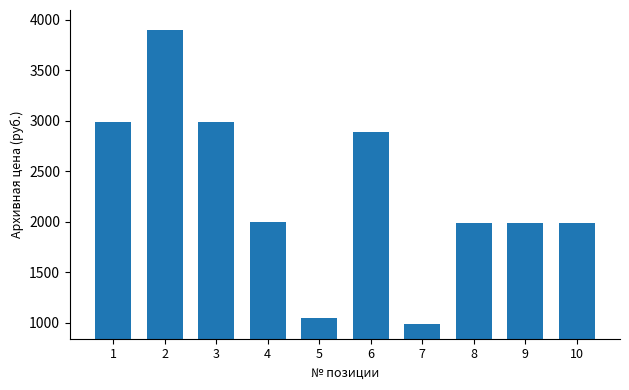

Approximately how many times larger is the value at 1 compared to 8?

1.5